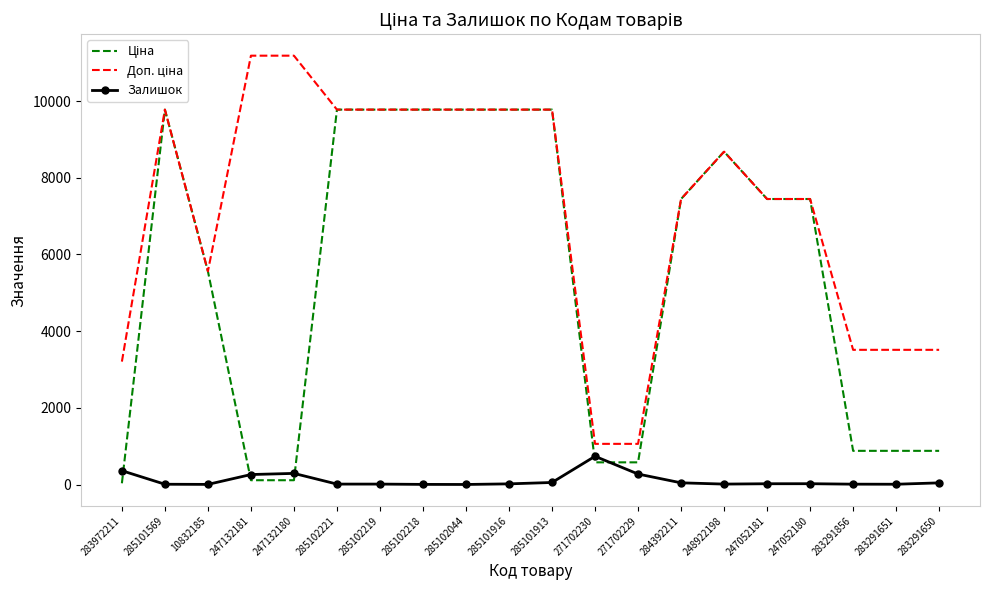

How many categories are shown in the chart?

20